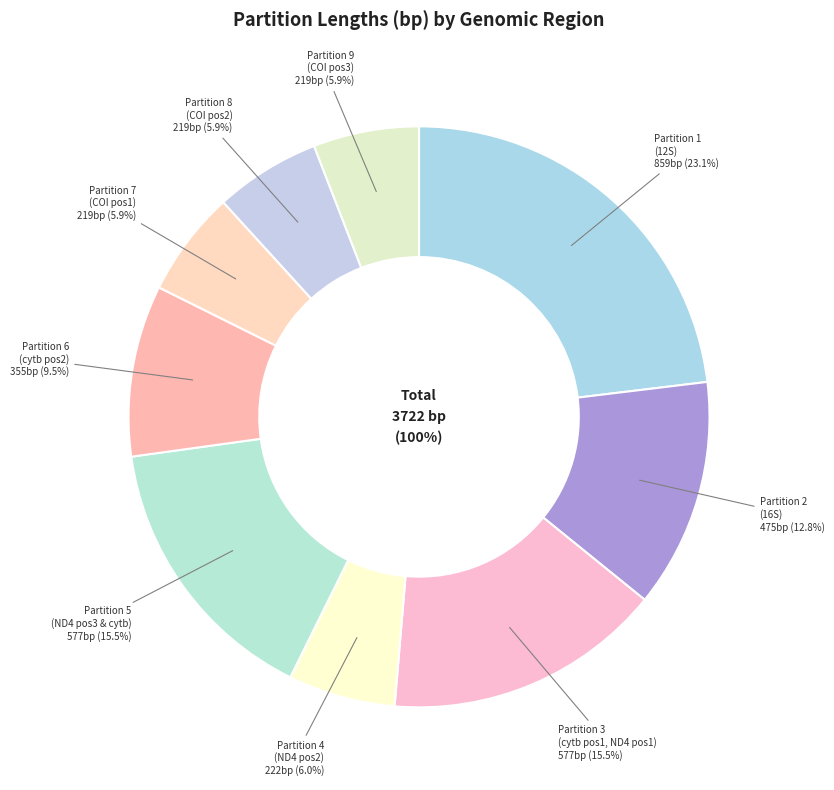

Is the sum of Partition 4
(ND4 pos2) and Partition 9
(COI pos3) greater than half?

No